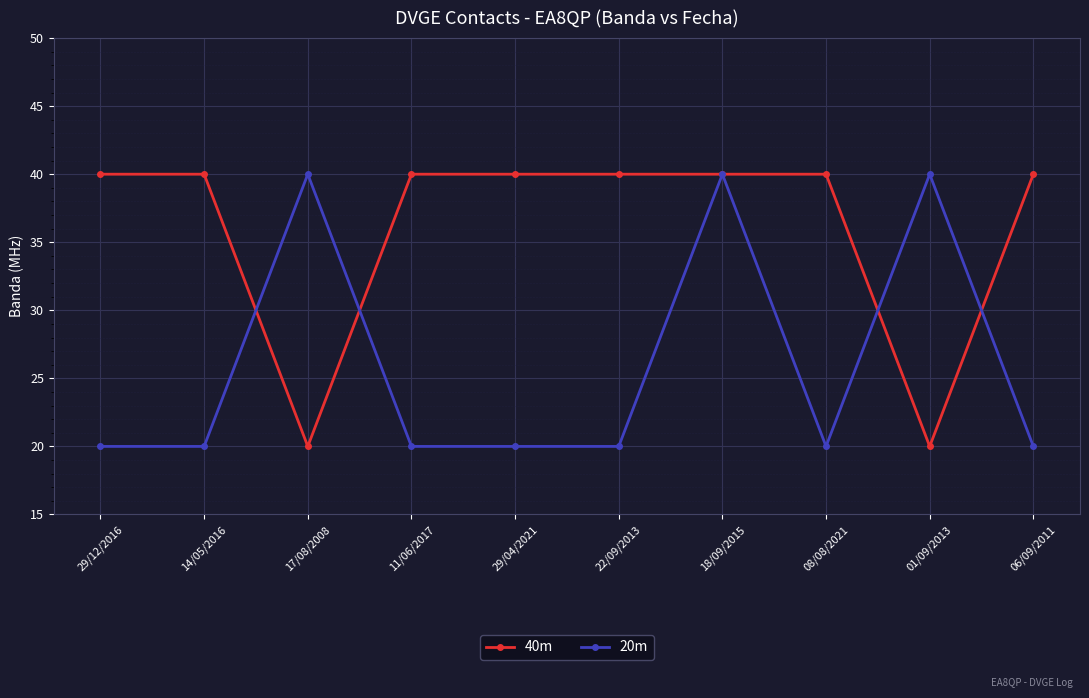

How many categories are shown in the chart?

10